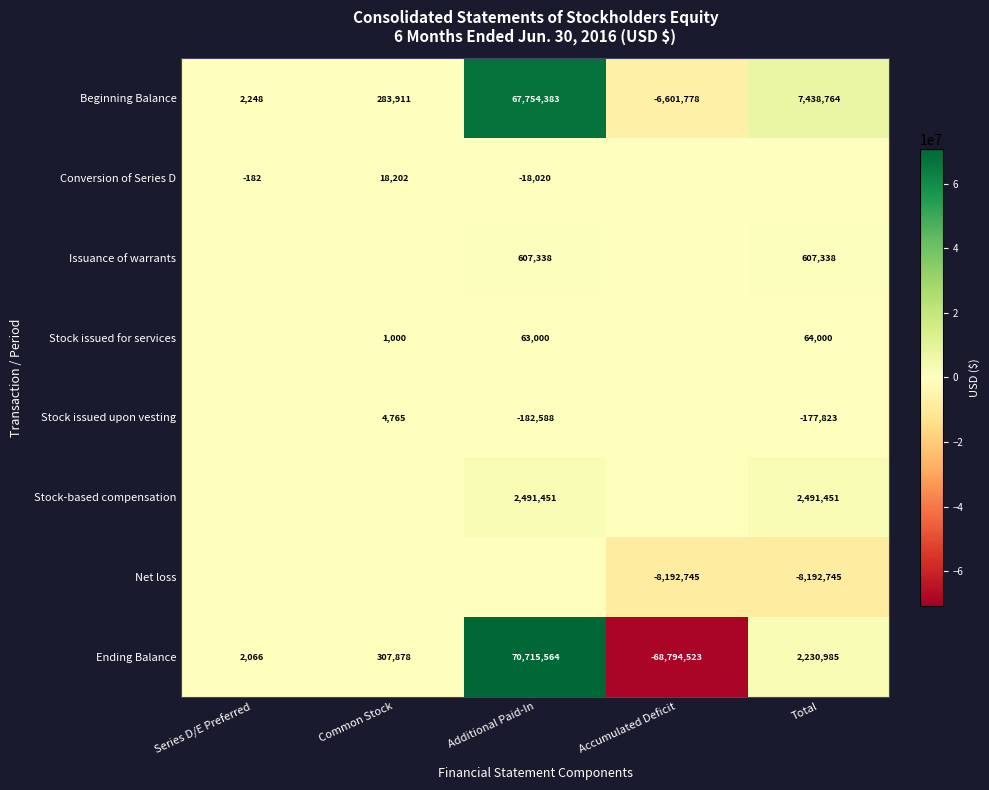

Is it true that Ending Balance equals 1439 at Series D/E Preferred?

False